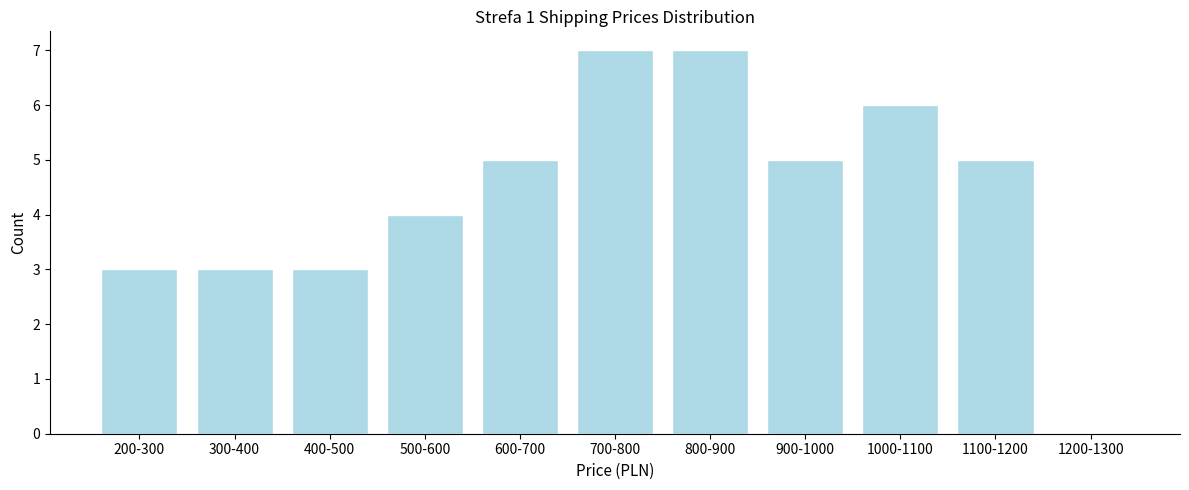

Reading right to left, transcribe all the data shown in this chart.

1200-1300=0	1100-1200=5	1000-1100=6	900-1000=5	800-900=7	700-800=7	600-700=5	500-600=4	400-500=3	300-400=3	200-300=3